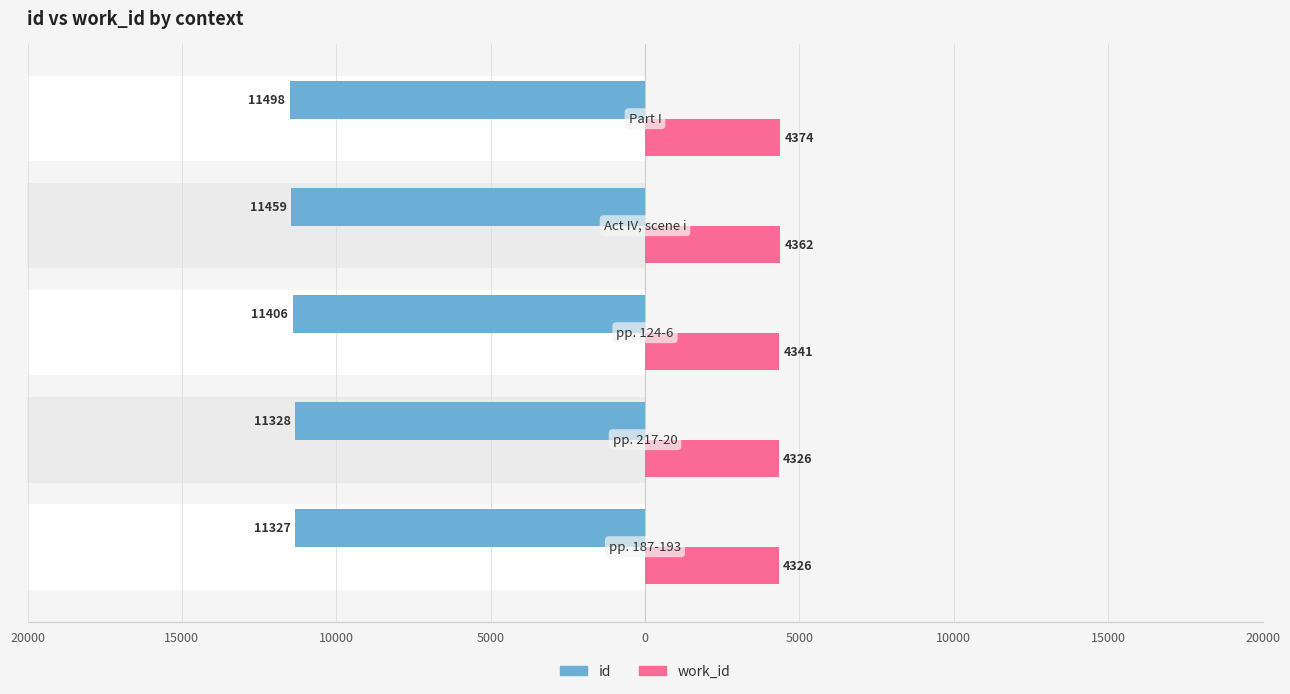

Count the work_id values in the range 4326 to 4362.

4